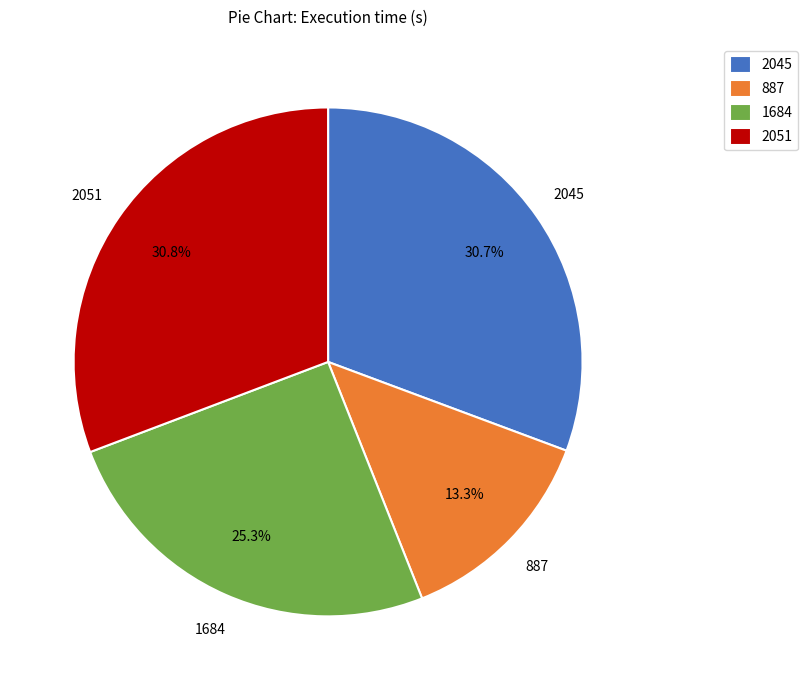

Between 1684 and 2045, which is larger?

2045